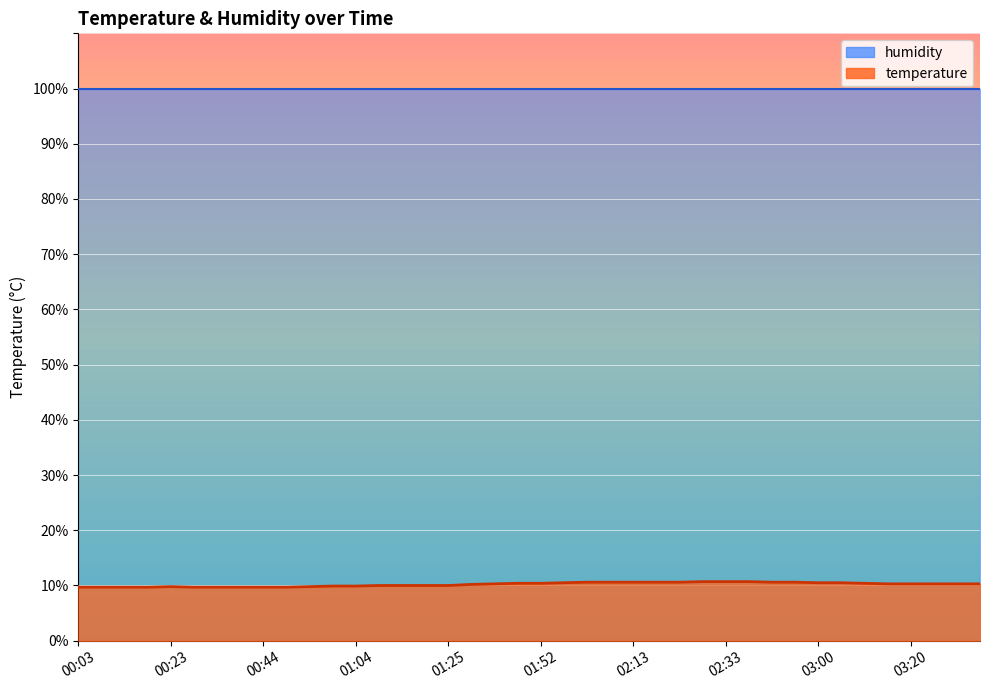

What is the label of the 36th point from the right?

00:23